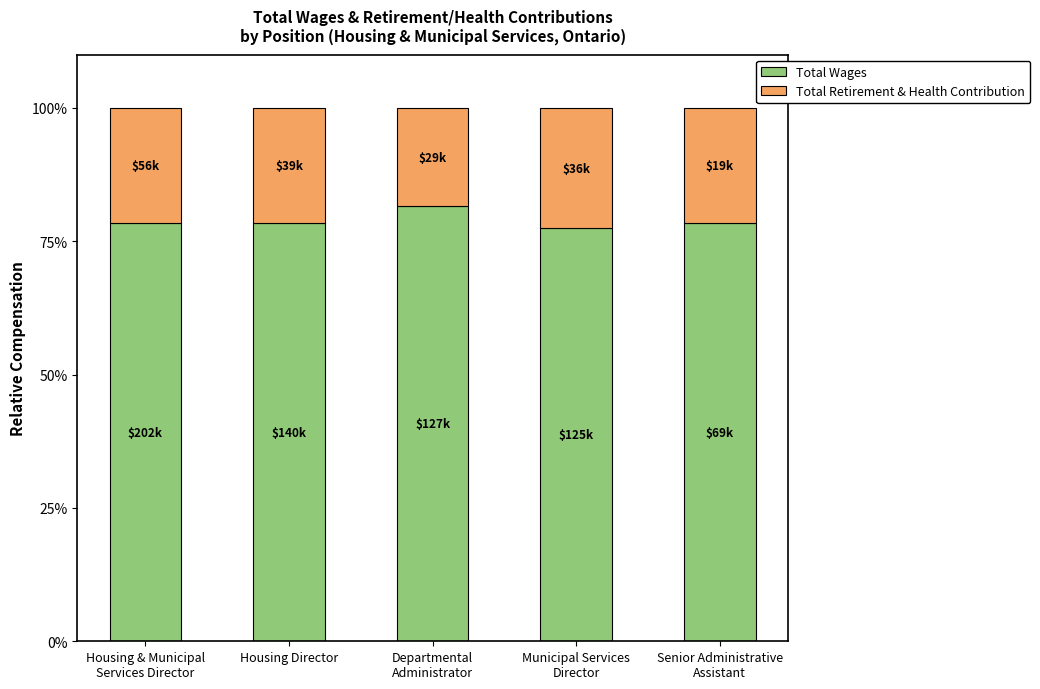

What is the highest value of the Total Wages series?

81.5